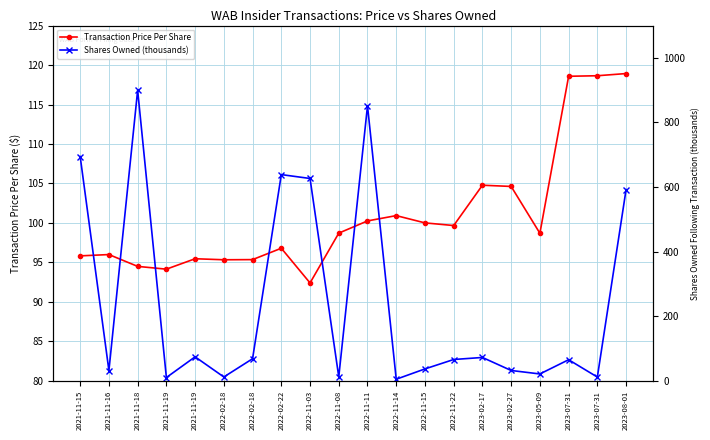

In Transaction Price Per Share, how many points are lower than both neighbors (excluding endpoints)?

5